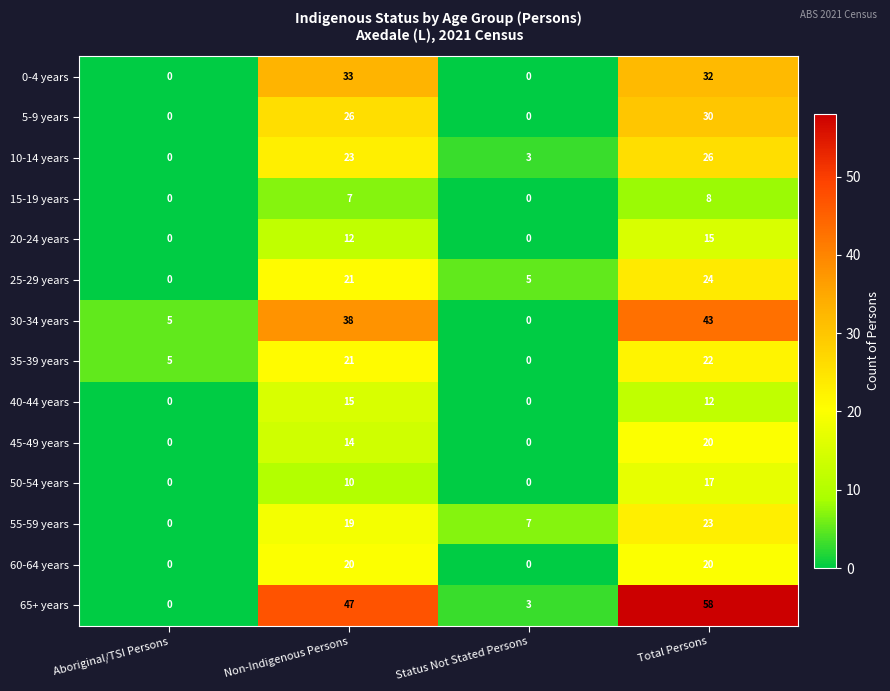

True or false: 40-44 years has a value of 18 at Total Persons.

False